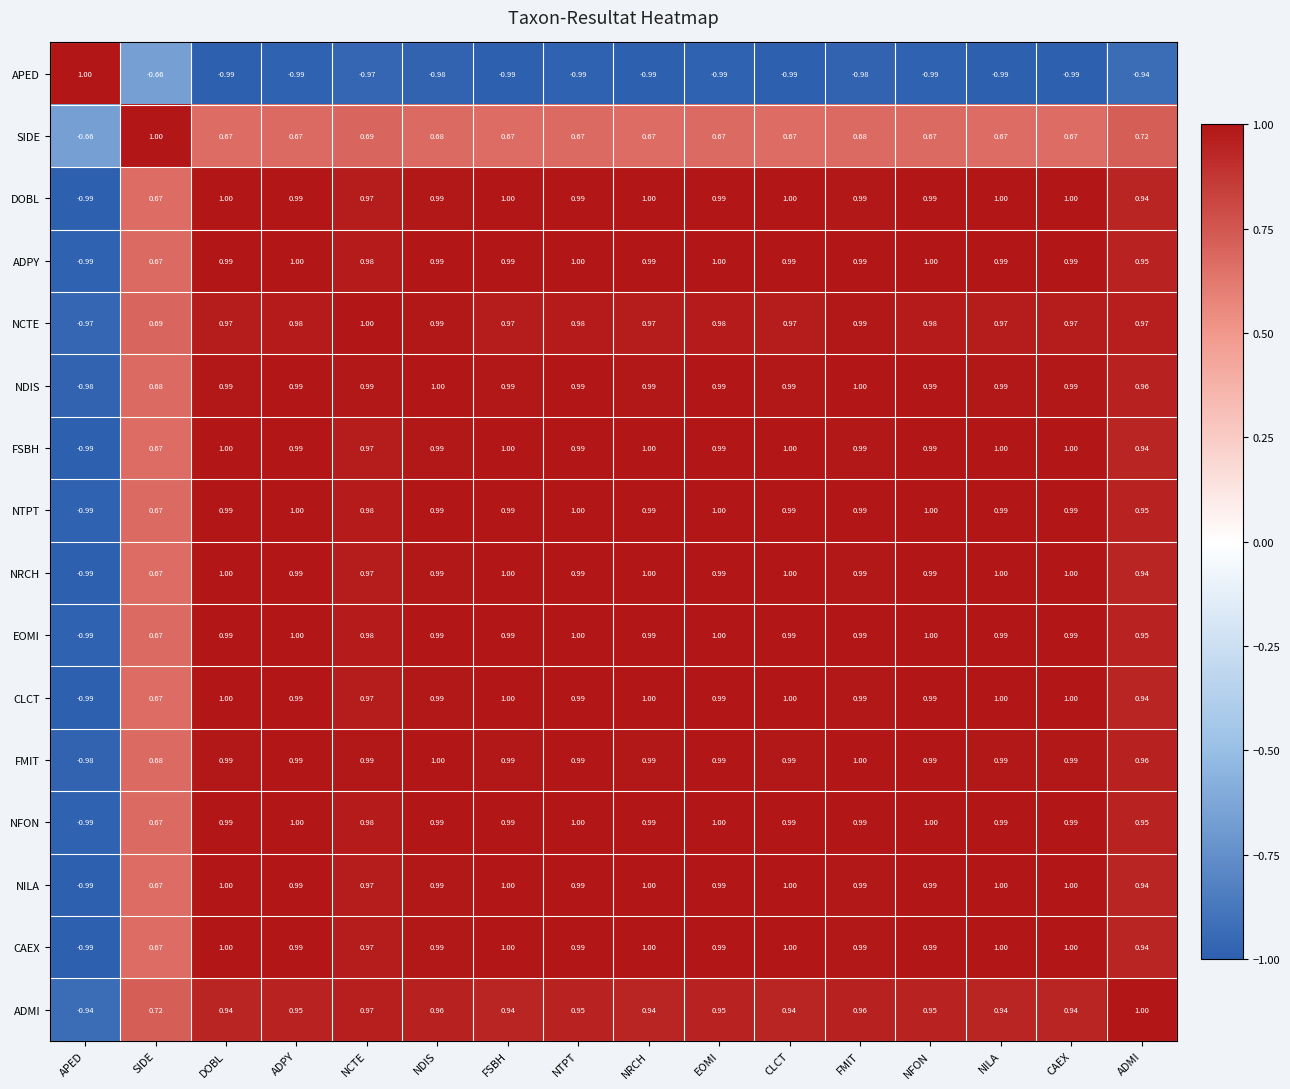

At how many categories does at least one series exceed 0?

16